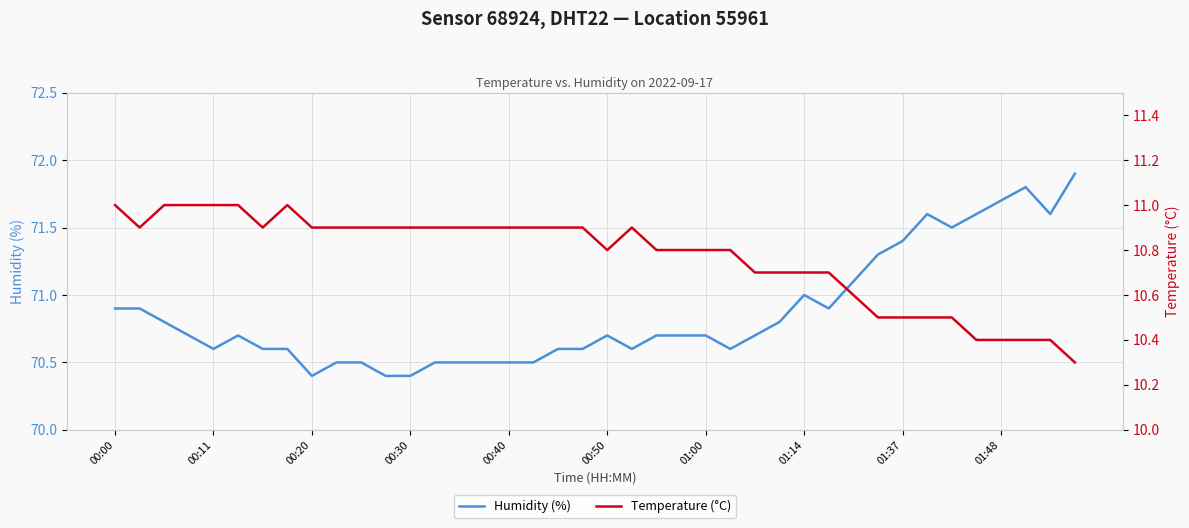

How many interior local valleys does the temperature series have?

3